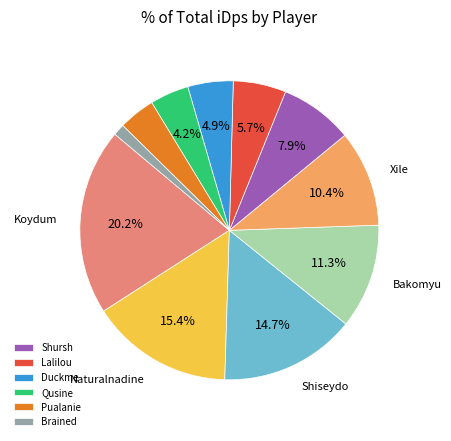

Does any single category account for the majority?

No